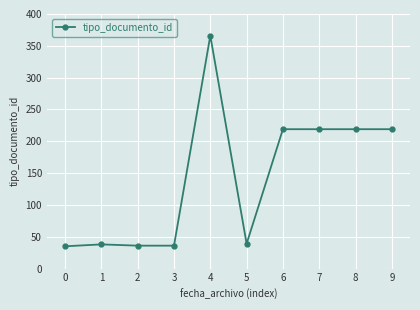

What is the average value?

143